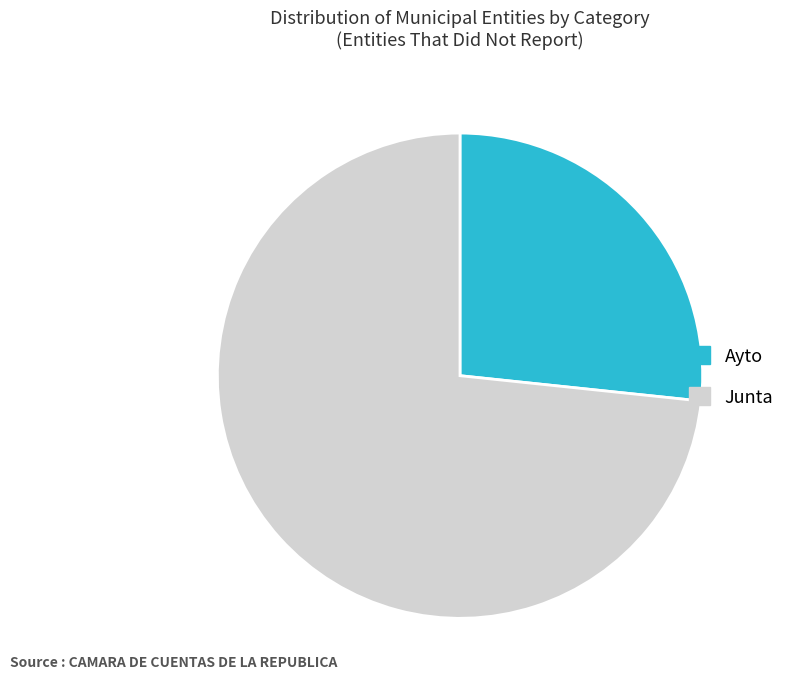

Is the sum of Ayto and Junta greater than half?

Yes